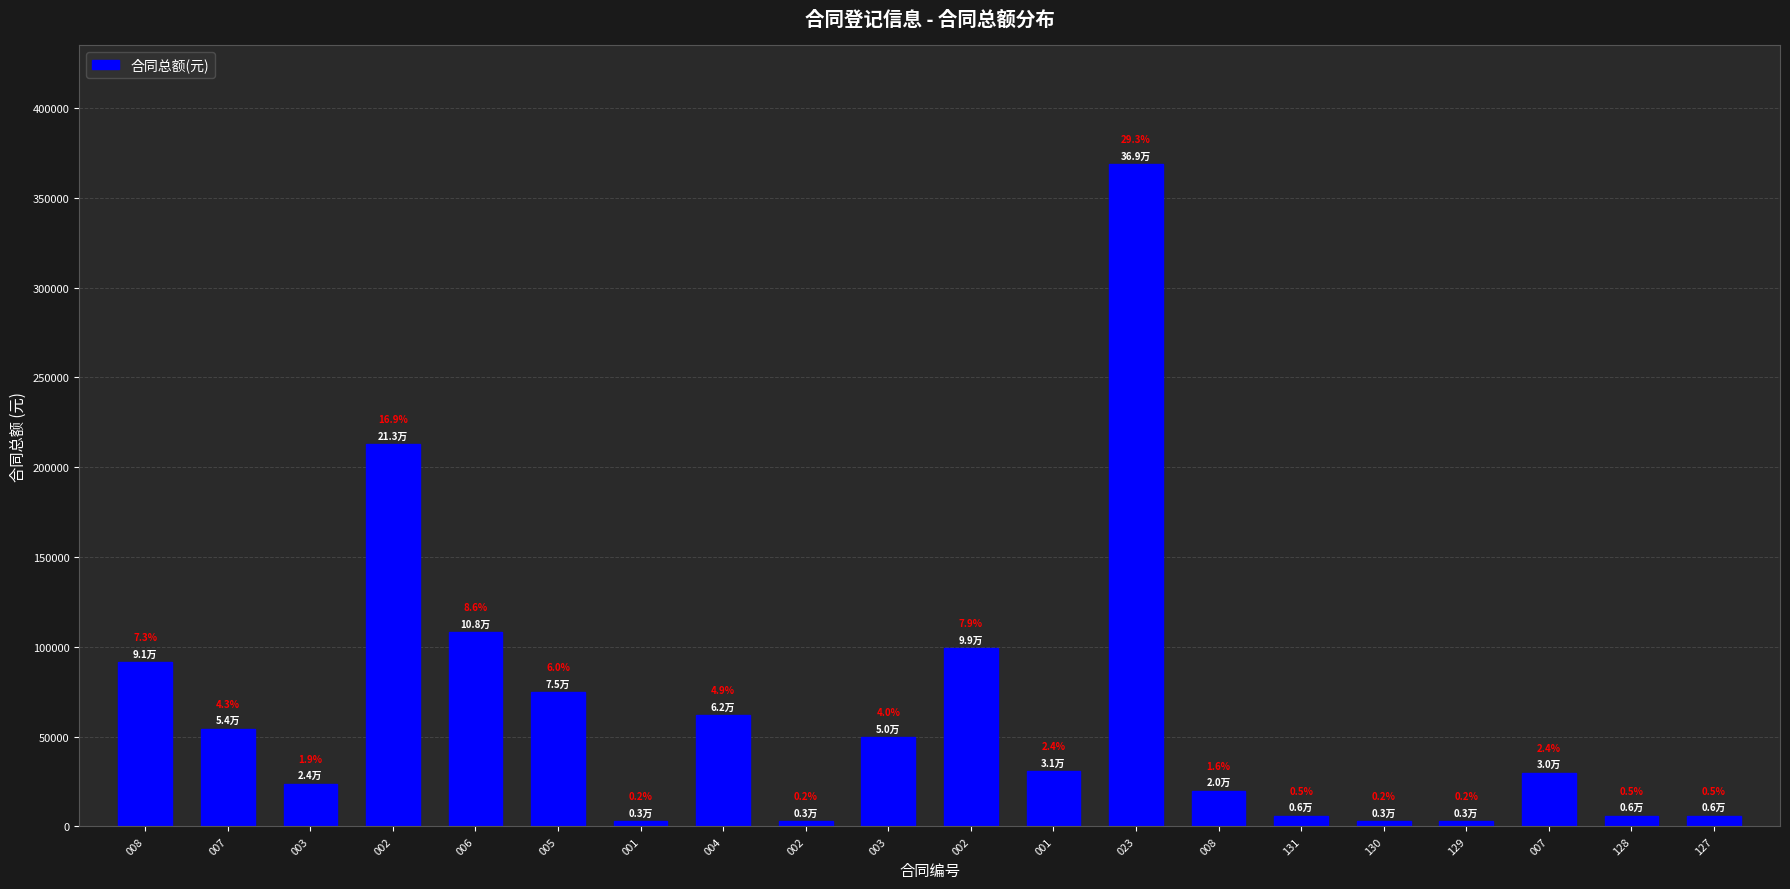

Are the bars horizontal?

No